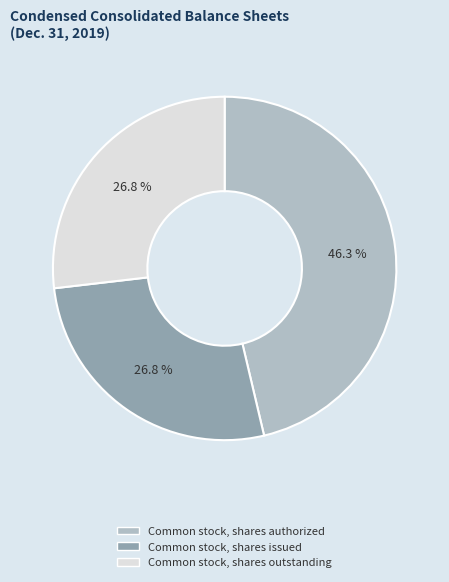

Combined, what portion of the pie is Common stock, shares authorized and Common stock, shares outstanding?

73.2%